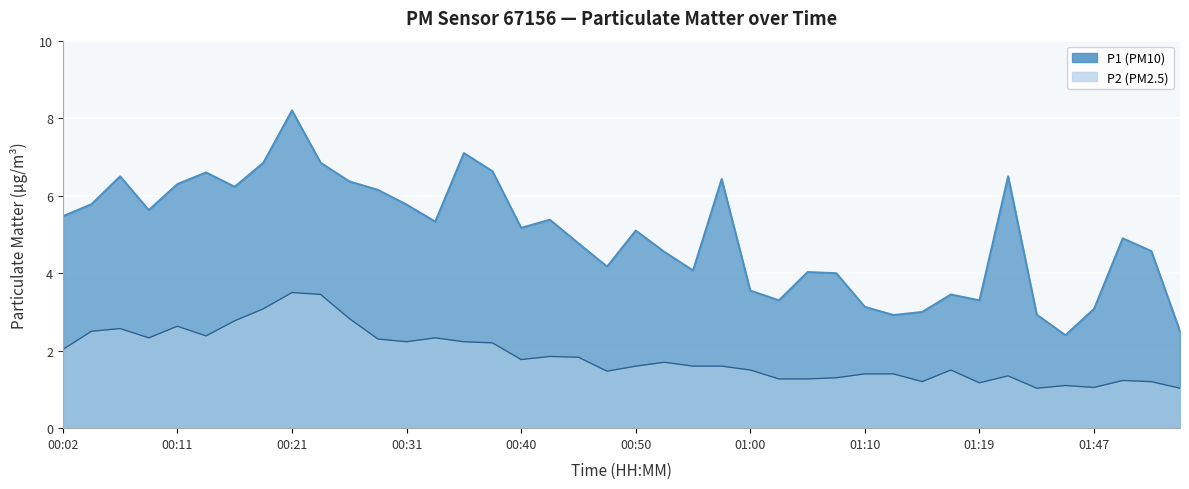

Which has a higher value, 01:52 or 01:15?

01:52